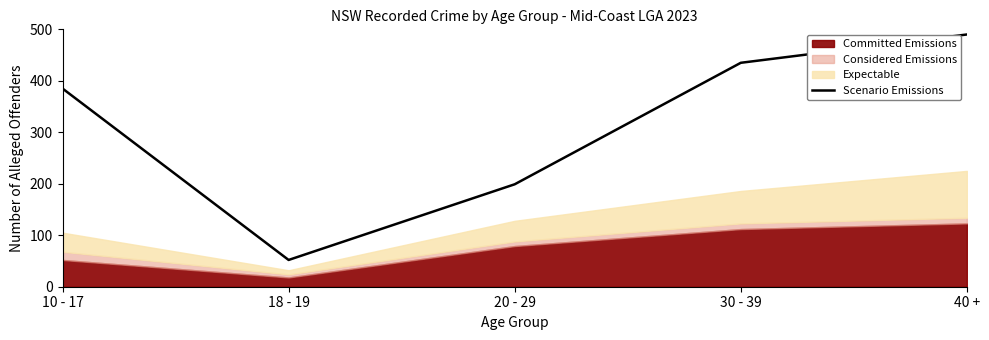

Where is the first local minimum?

18 - 19